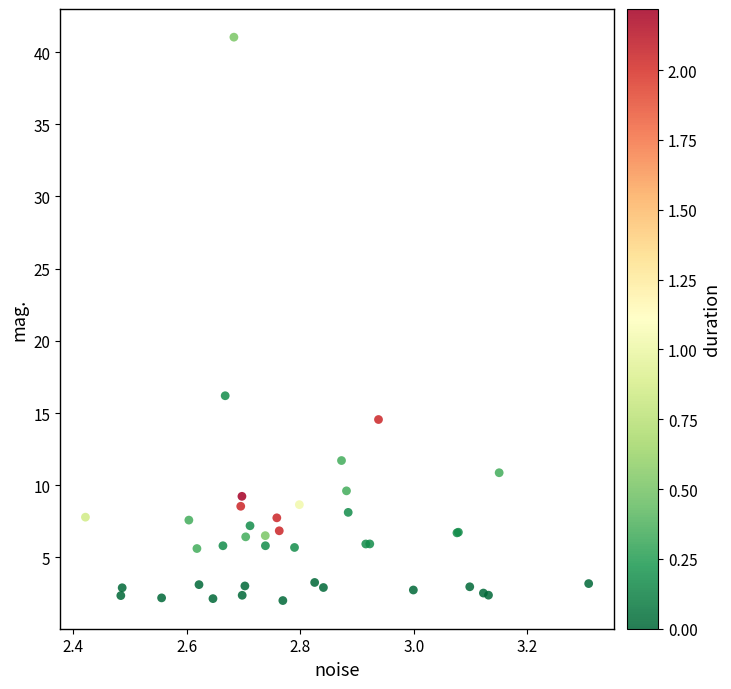

What Y value in the scatter plot is closest to 21?

16.2